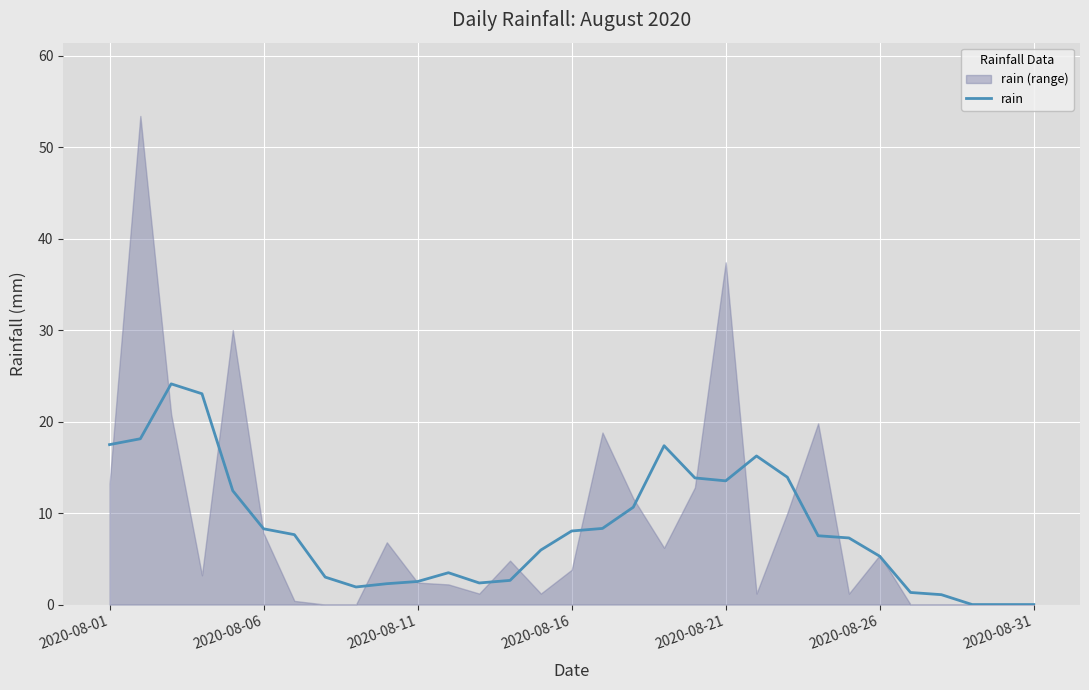

What is the difference between the maximum and minimum values?

24.1